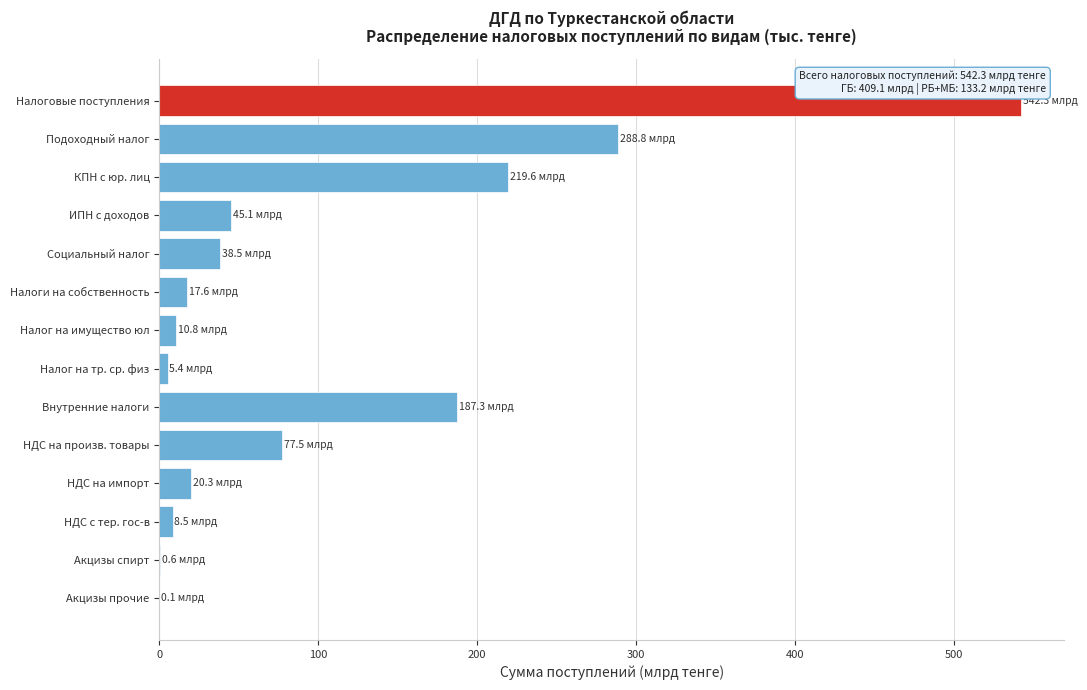

What is the sum of the values at Внутренние налоги and Налоги на собственность?

204.9